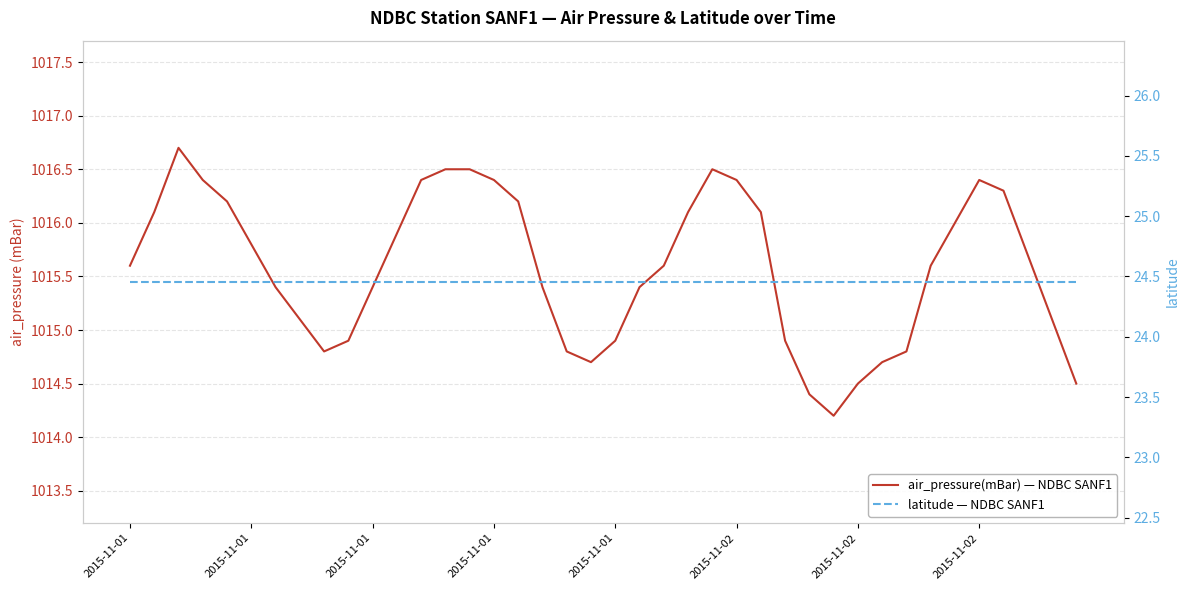

True or false: latitude — NDBC SANF1 has a value of 40.6 at 2015-11-02.

False